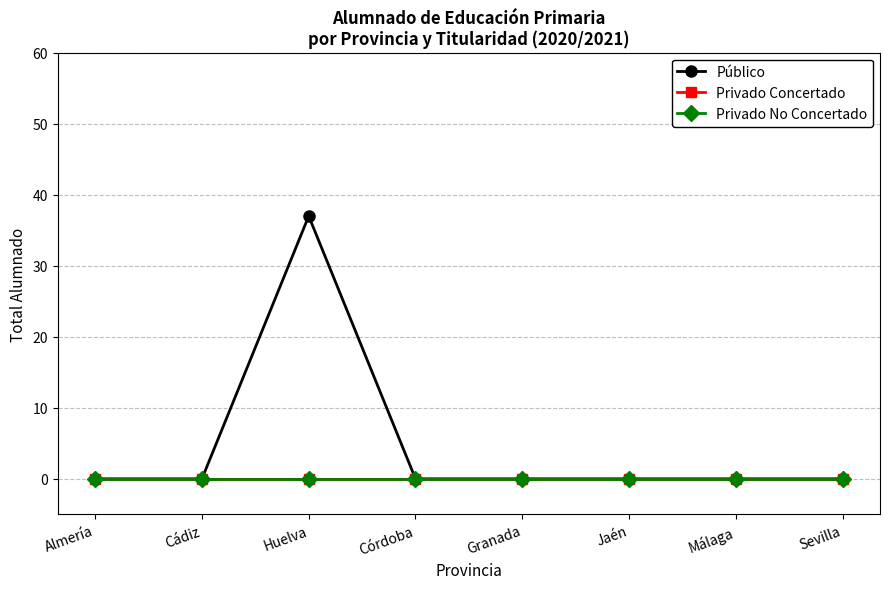

Is this an area chart (filled region under the line)?

No